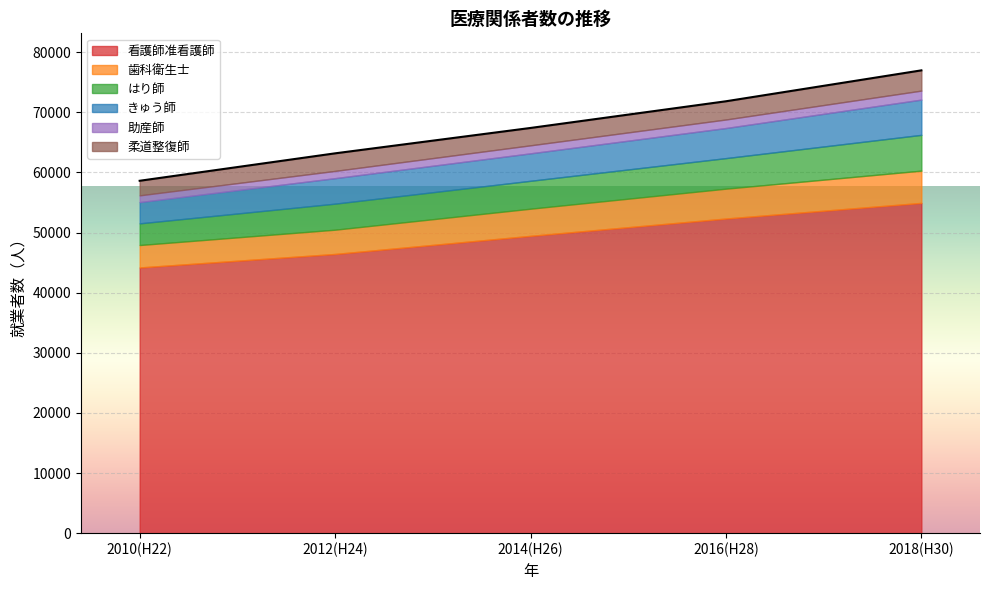

Which series has the largest range (max minus min)?

看護師准看護師